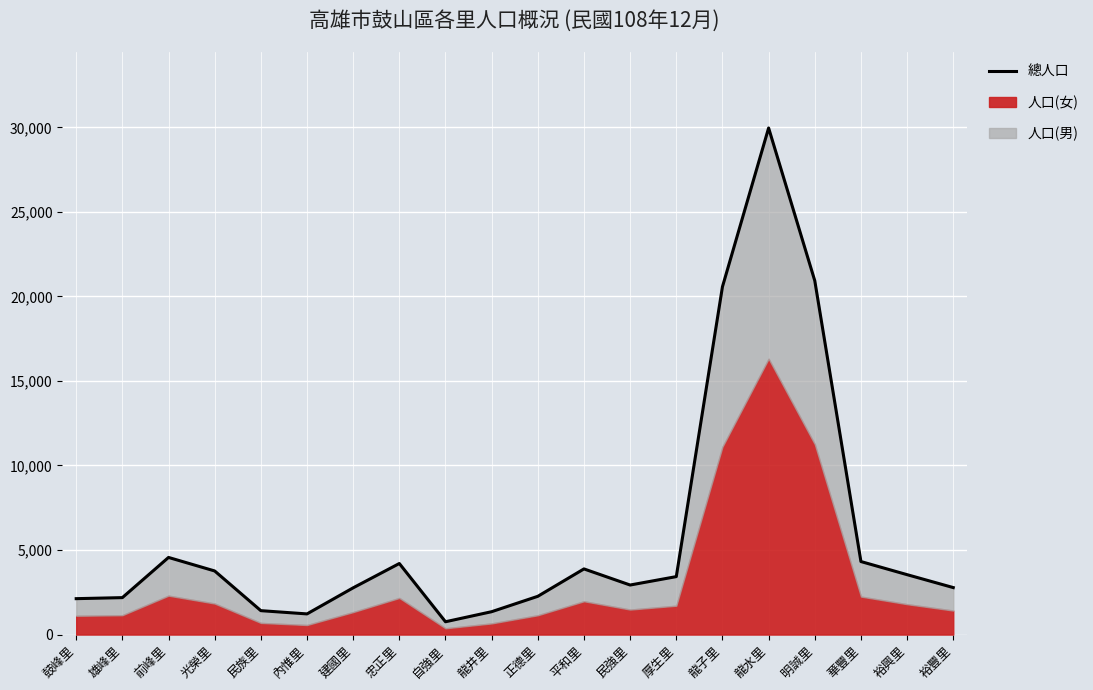

True or false: the data has more than 0 interior local peaks.

True